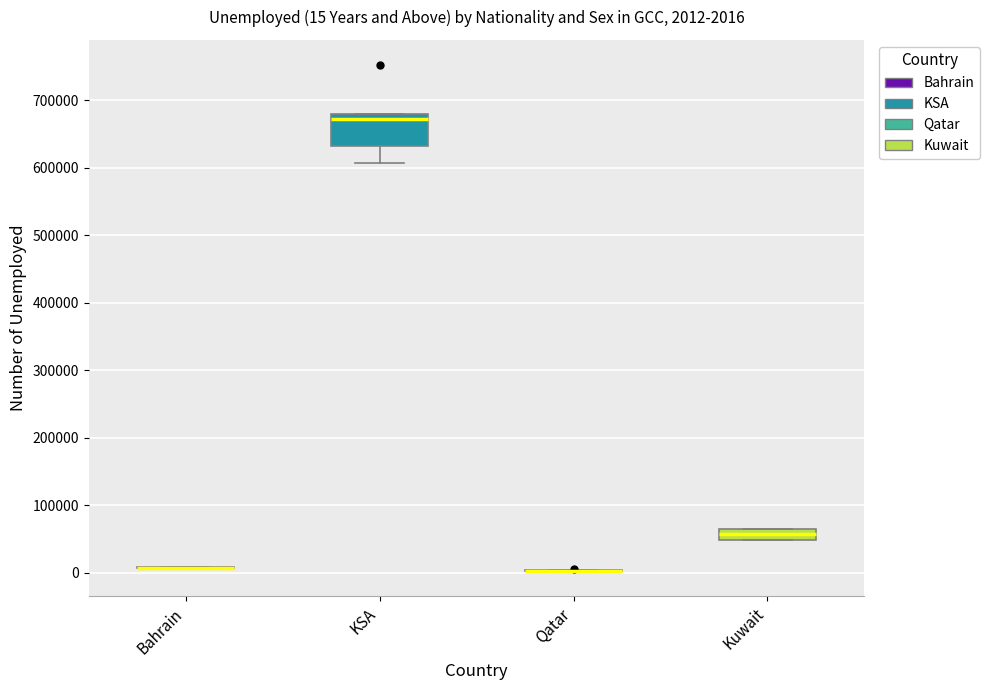

Which box is the tallest, from its lower edge to its upper edge?

KSA